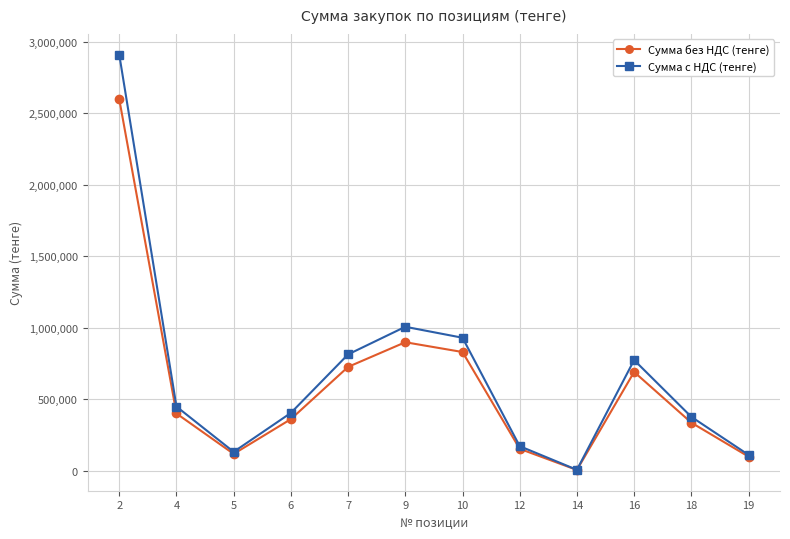

Where is the first local minimum for Сумма без НДС (тенге)?

5